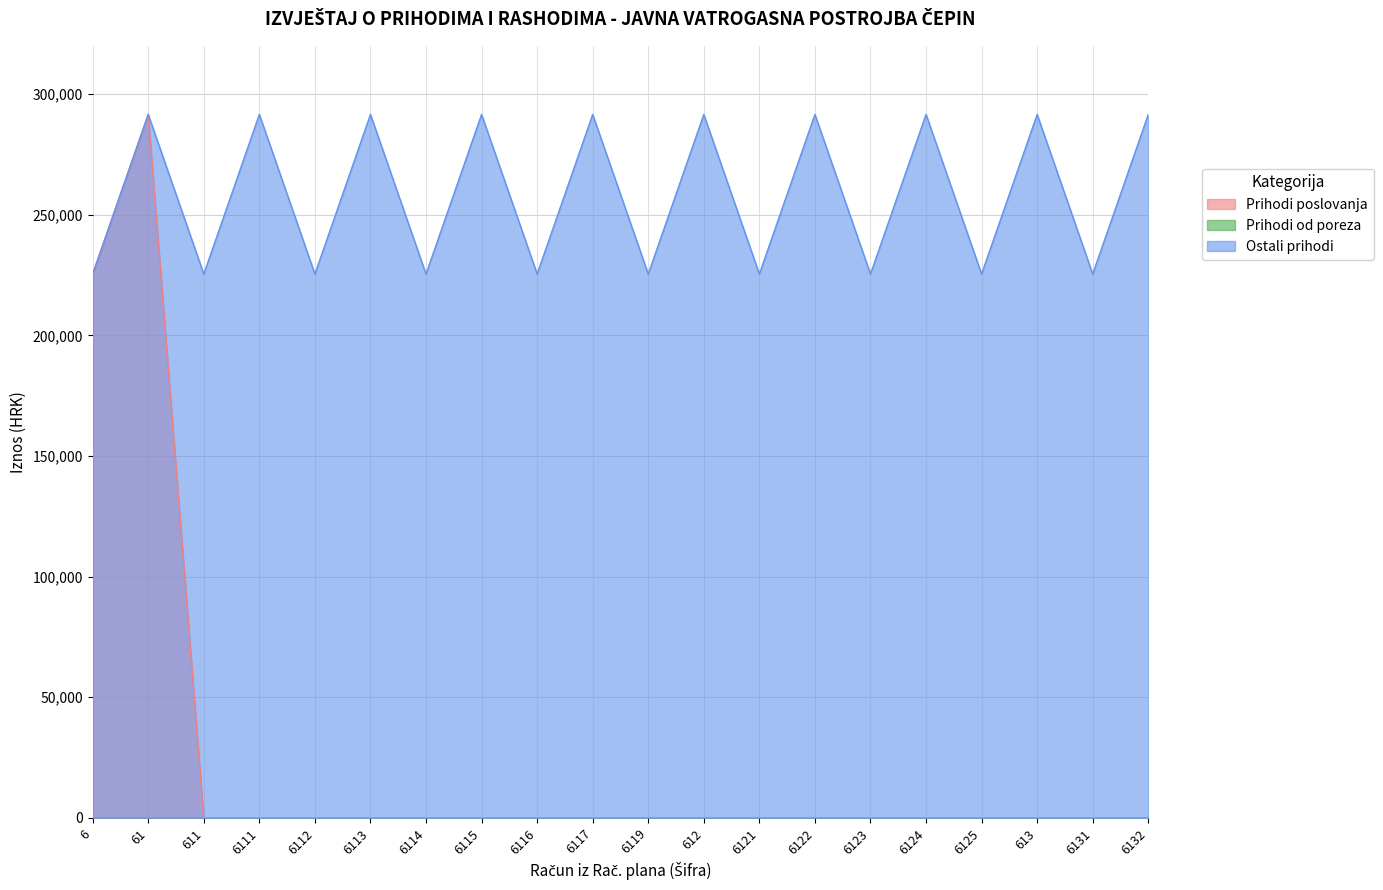

What is the total value across all series at 6132?

291567.8